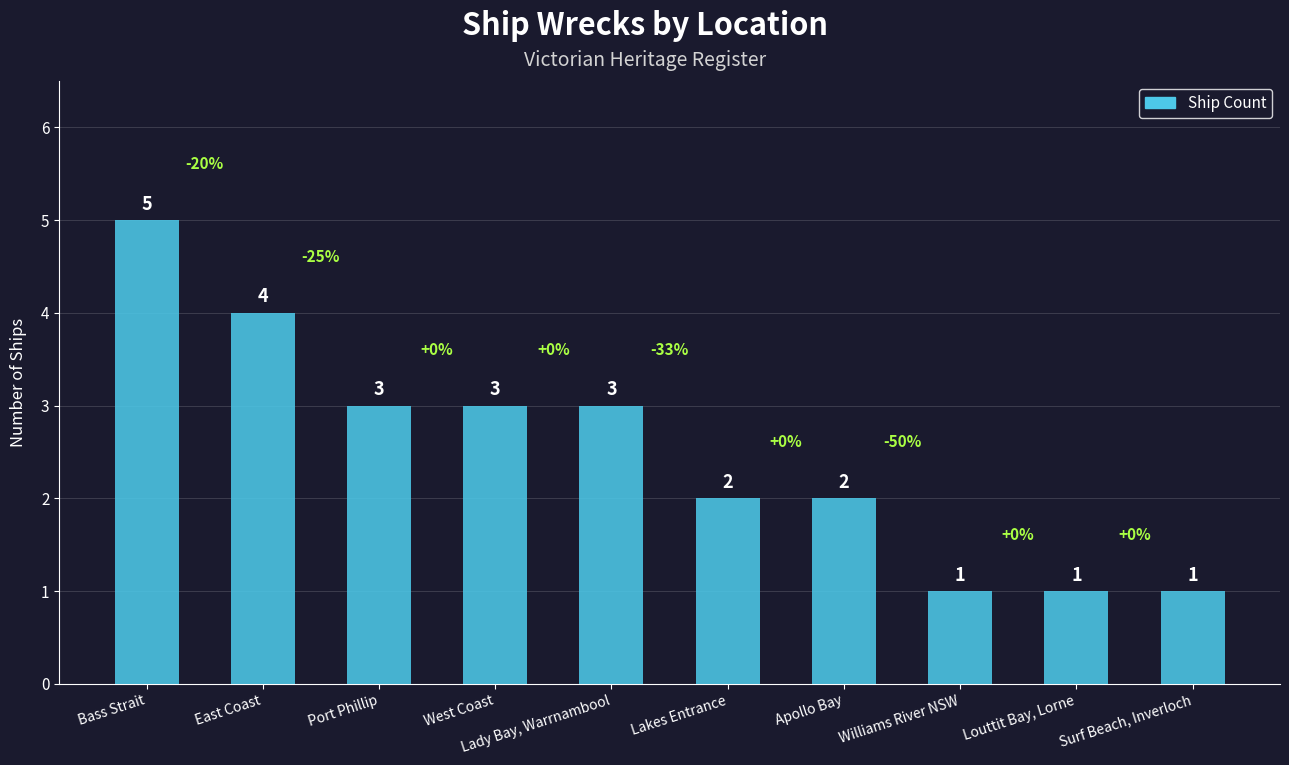

What is the difference between the maximum and minimum values?

4